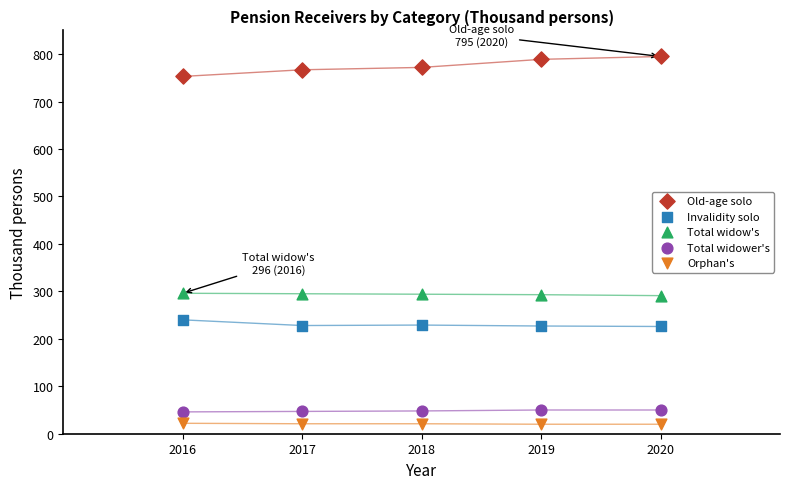

Which series reaches the minimum Y coordinate?

Orphan's